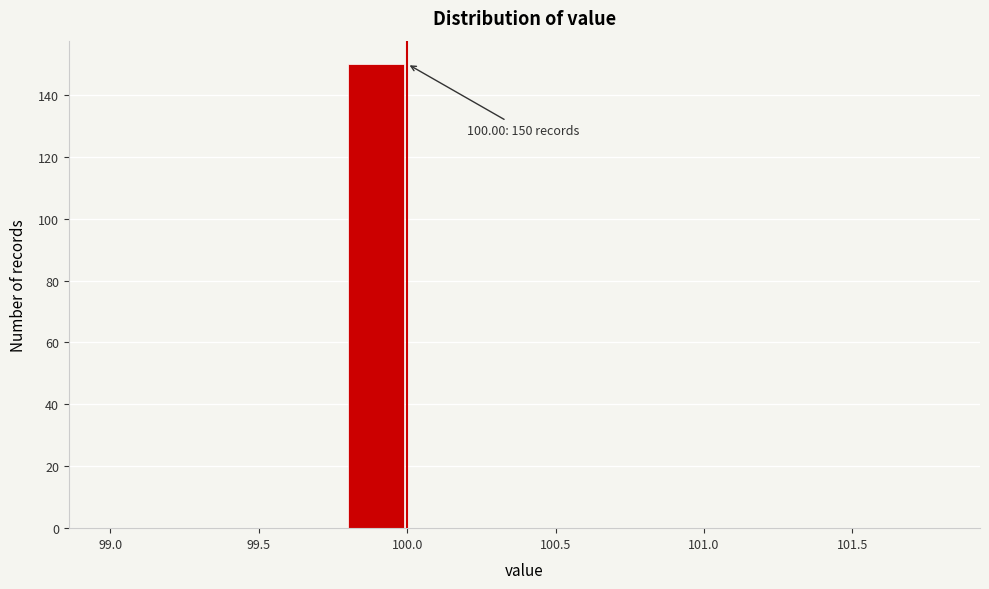

Over which range of the x-axis is the bar tallest?

99.8 to 100.0